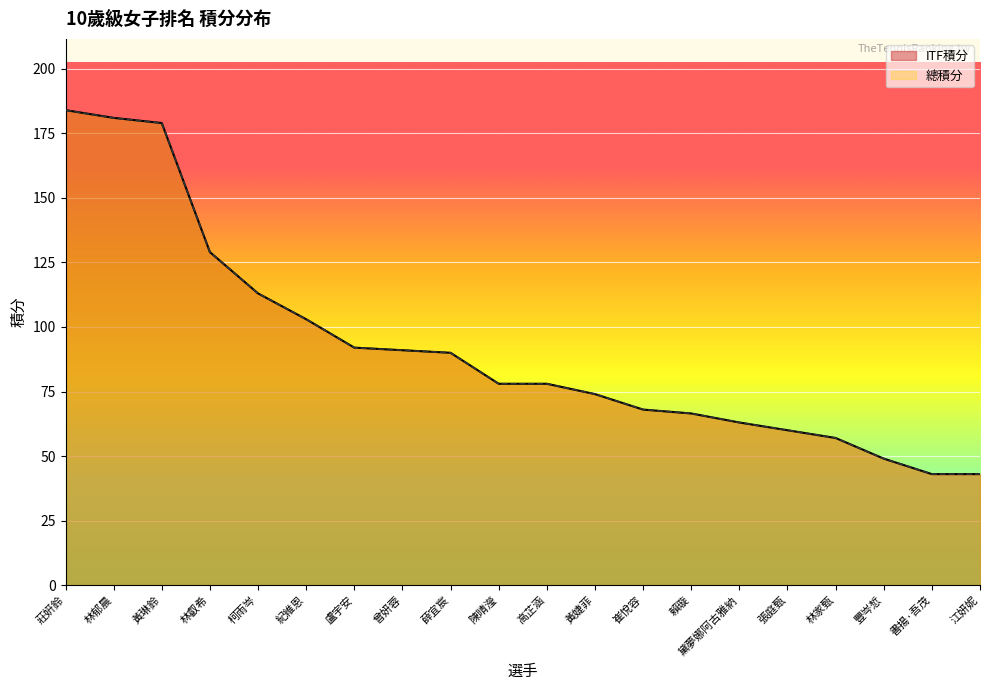

What is the label of the 7th point from the right?

賴璇